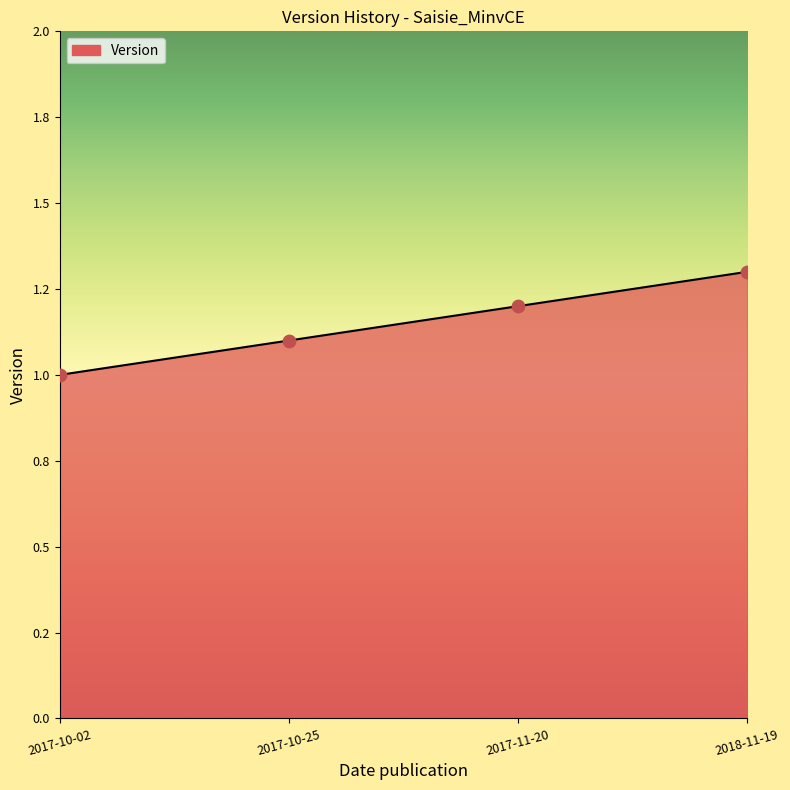

What is the change in value from 2017-10-02 to 2018-11-19?

+0.3